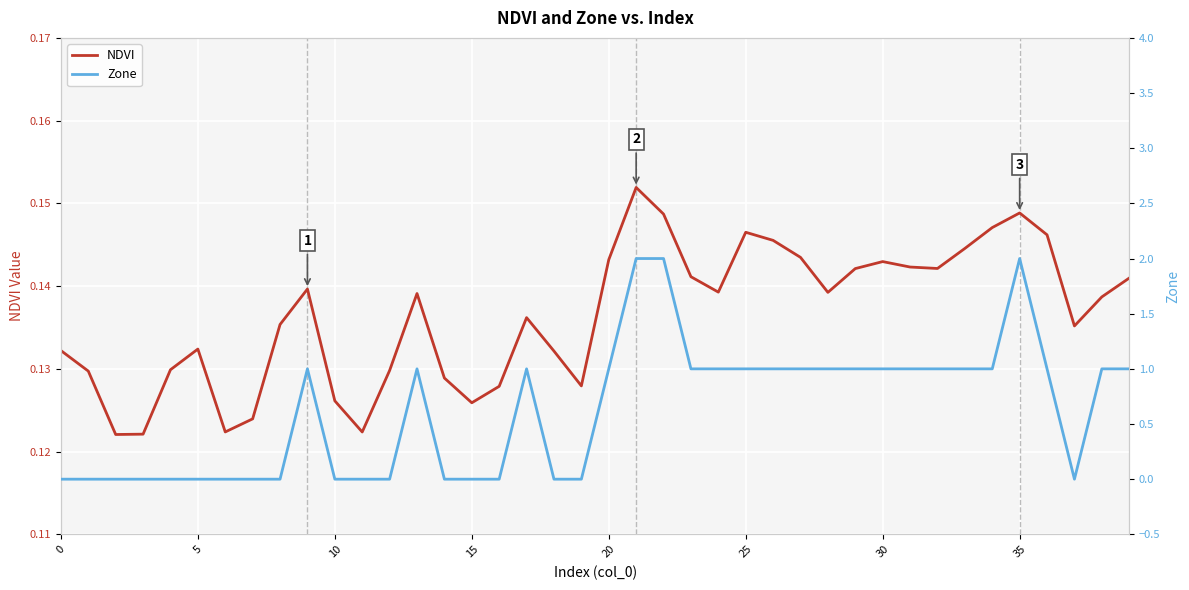

Rank the series by their average value, from highest to lowest.

Zone, NDVI